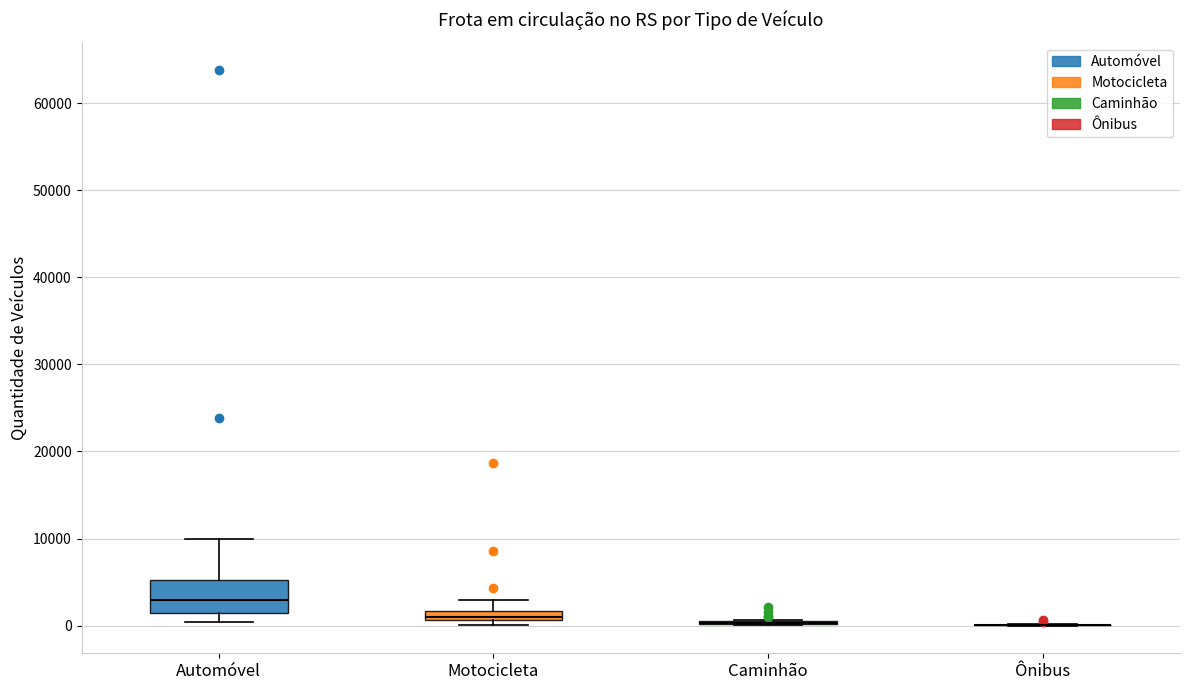

Comparing the boxes themselves (not the whiskers), which one is the tallest?

Automóvel